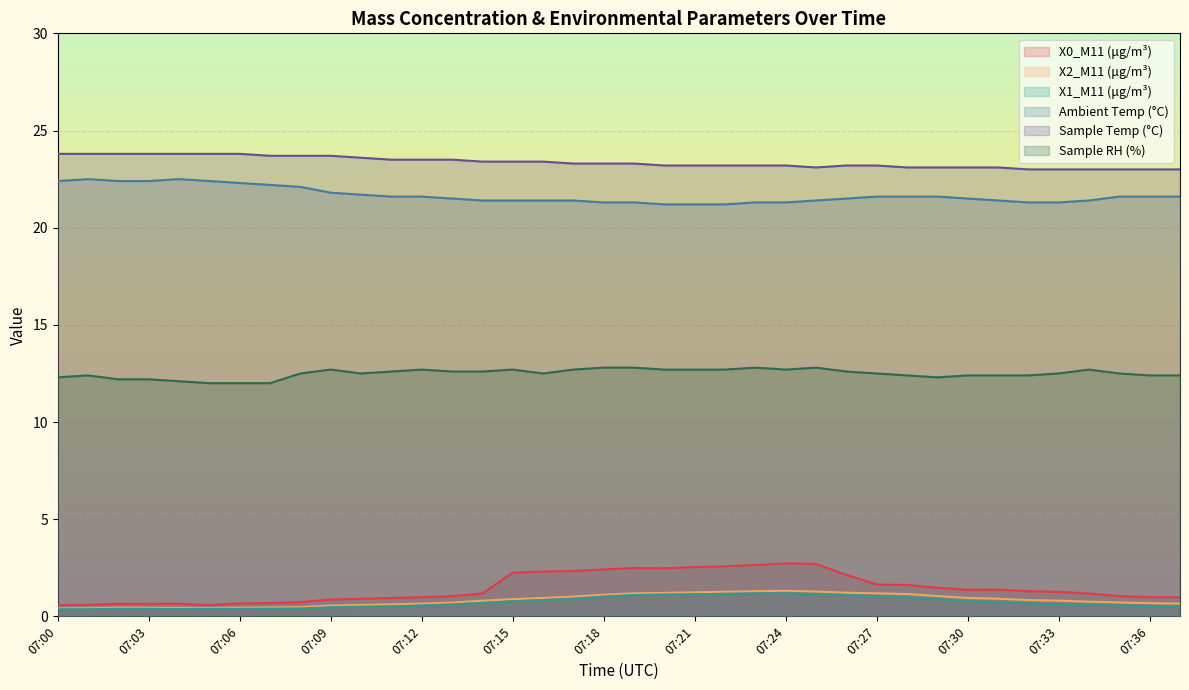

What is the total value across all series at 07:35?

59.4